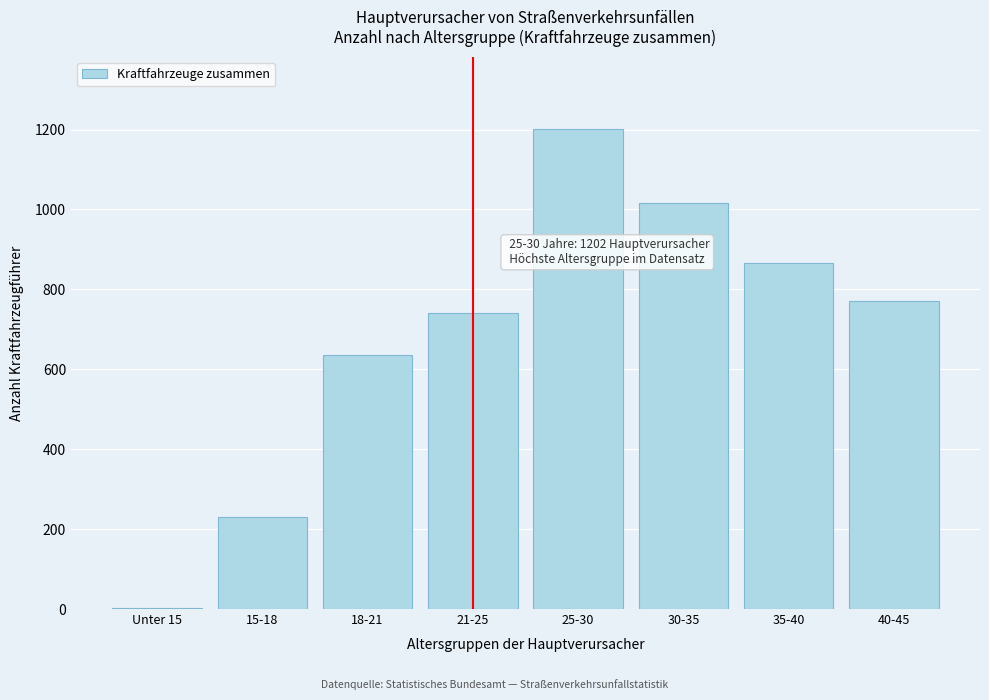

Reading left to right, list all the values displayed in this chart.

Unter 15=2	15-18=230	18-21=636	21-25=740	25-30=1202	30-35=1017	35-40=865	40-45=770